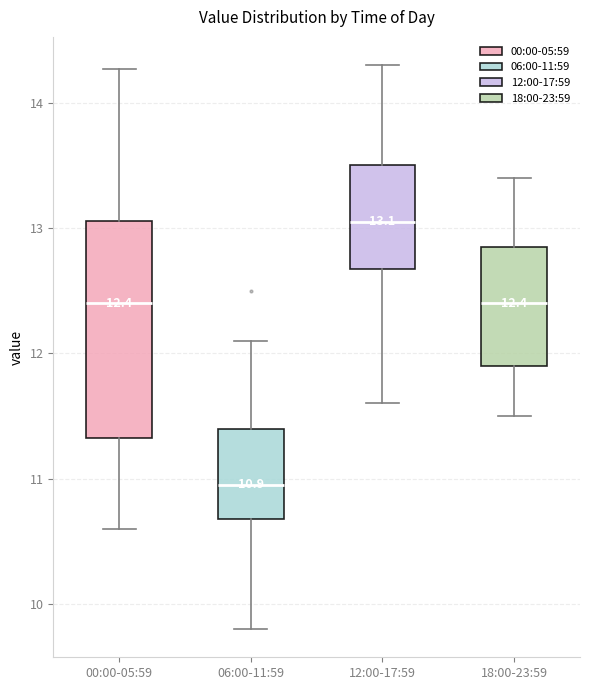

Comparing the boxes themselves (not the whiskers), which one is the tallest?

00:00-05:59